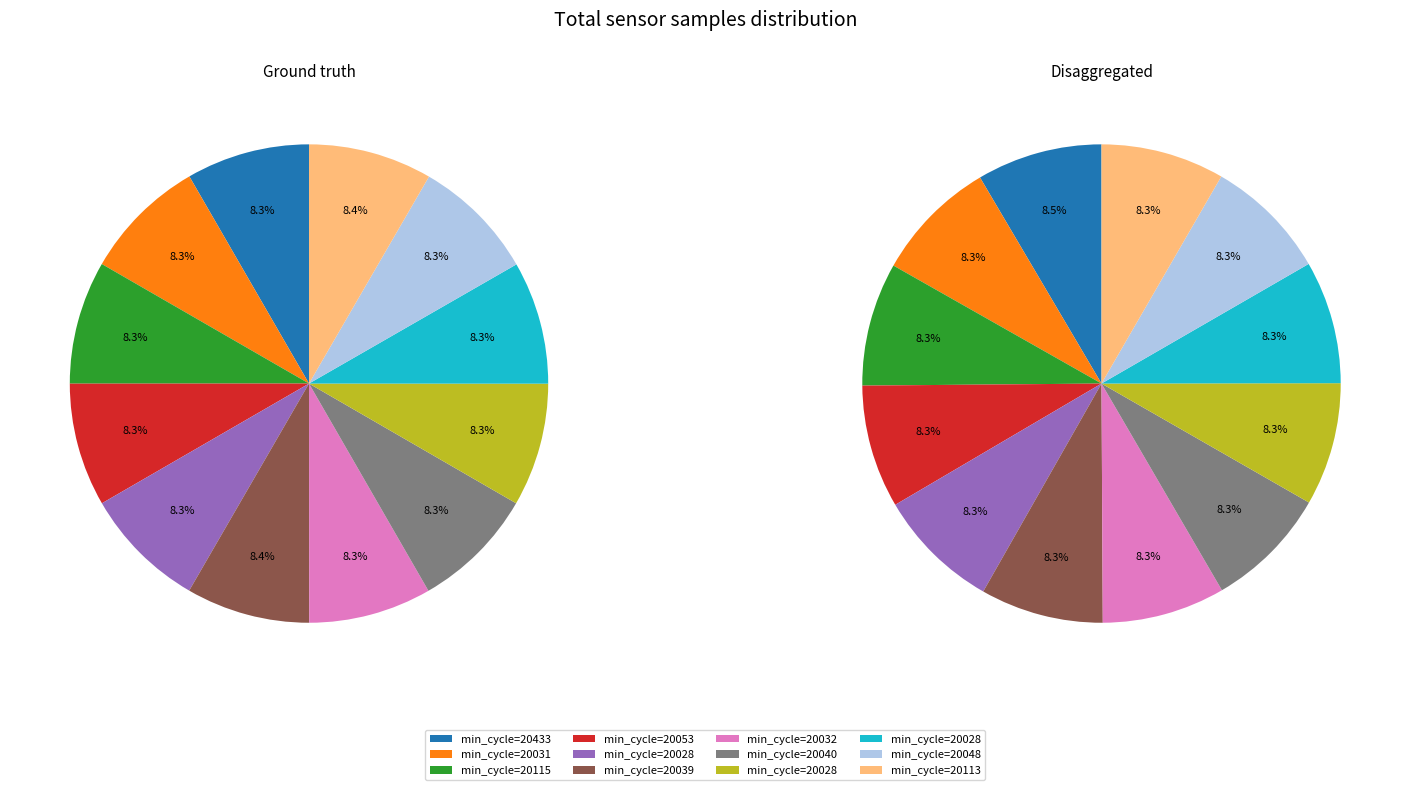

To the nearest percent, what percentage of the pie is 20048?

8%